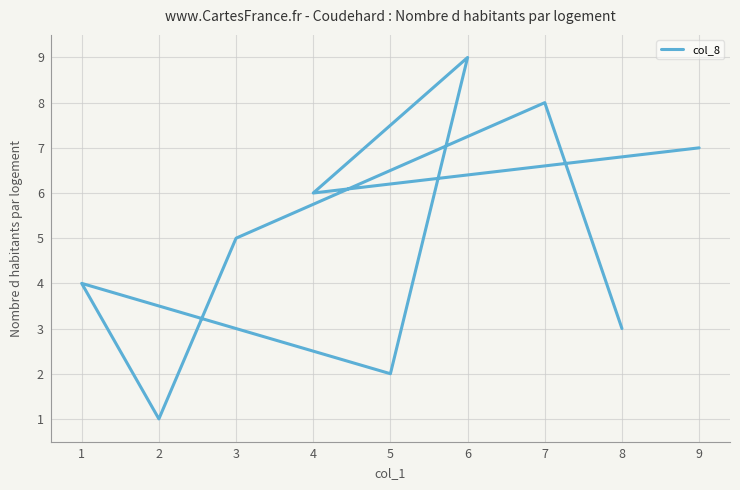

How many interior local peaks (higher than both neighbors) does the data have?

3